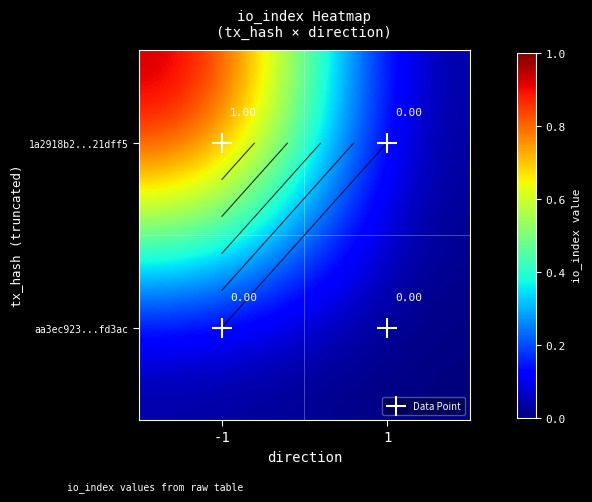

Which series has the largest total across all categories?

1a2918b2...21dff5